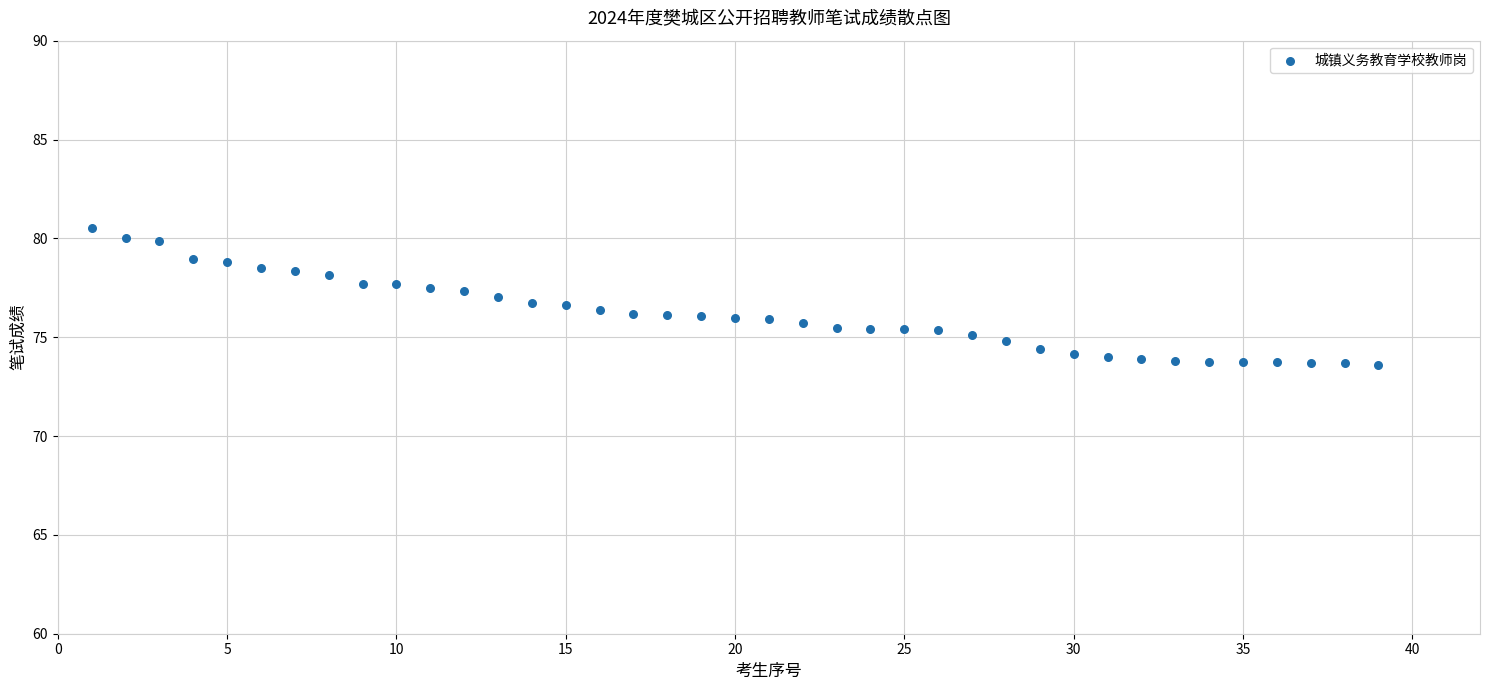

What is the range of Y values (max minus min)?

6.9